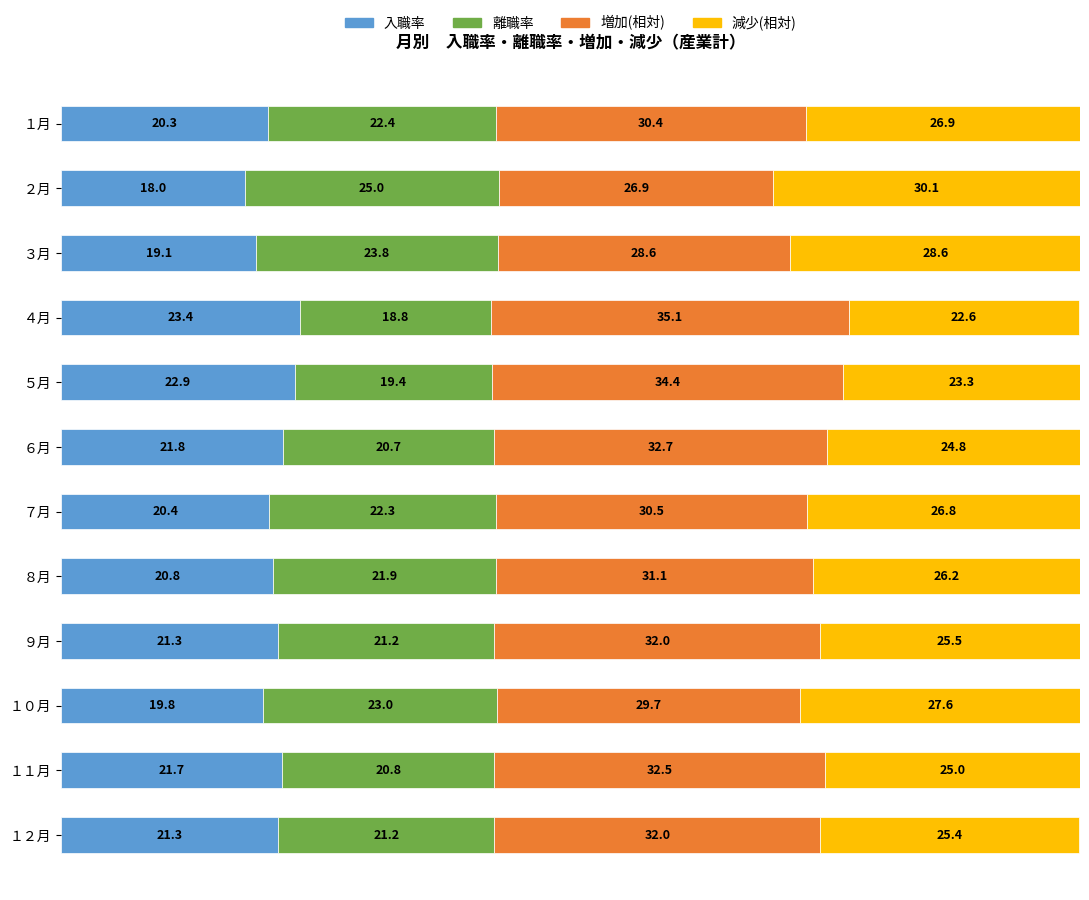

What is the total value across all series at １２月?

99.9